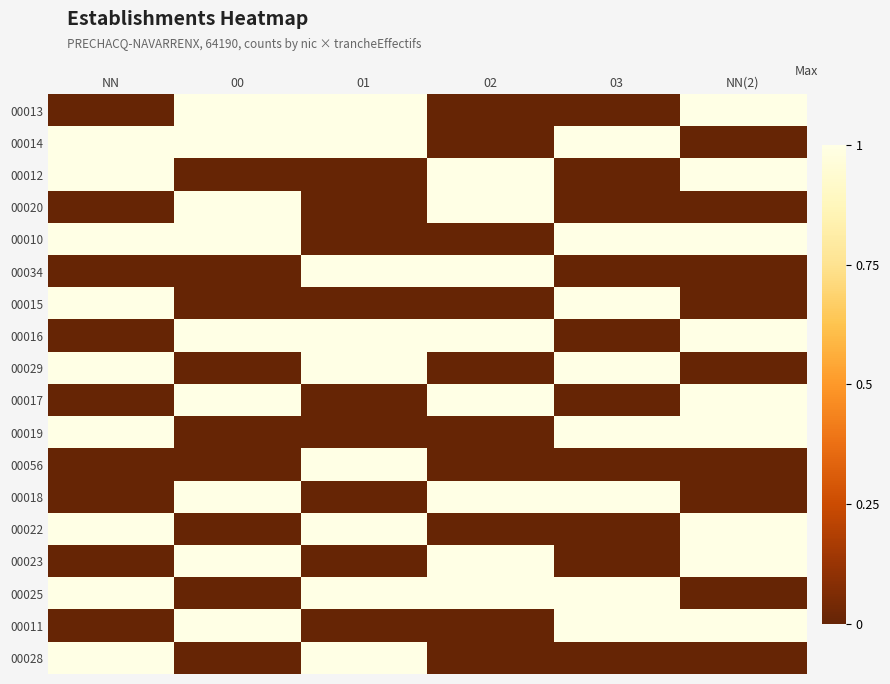

How many distinct data groups are displayed?

18